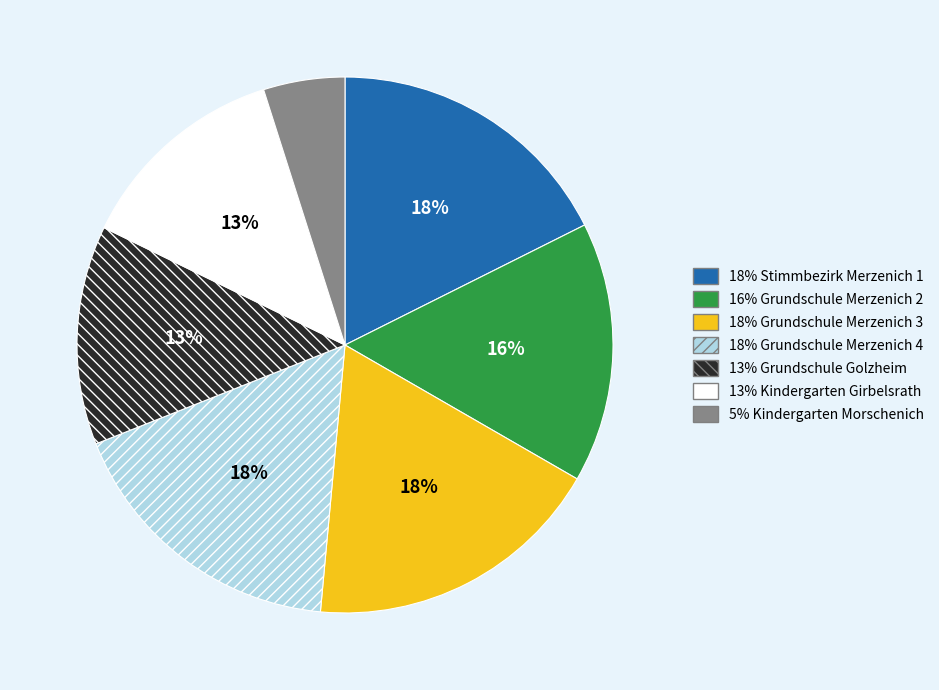

To the nearest percent, what is the average slice percentage?

14%